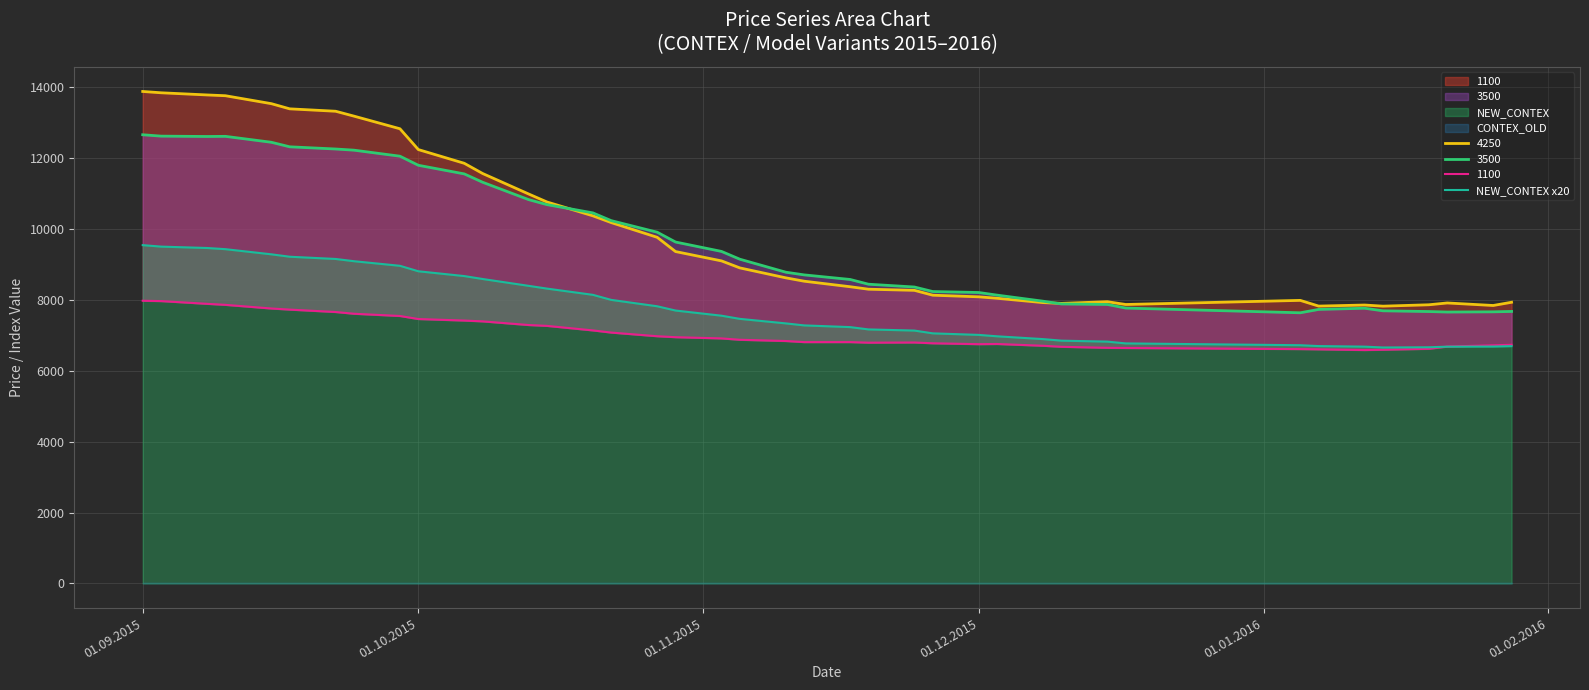

What is the lowest value of the NEW_CONTEX x20 series?

6657.4